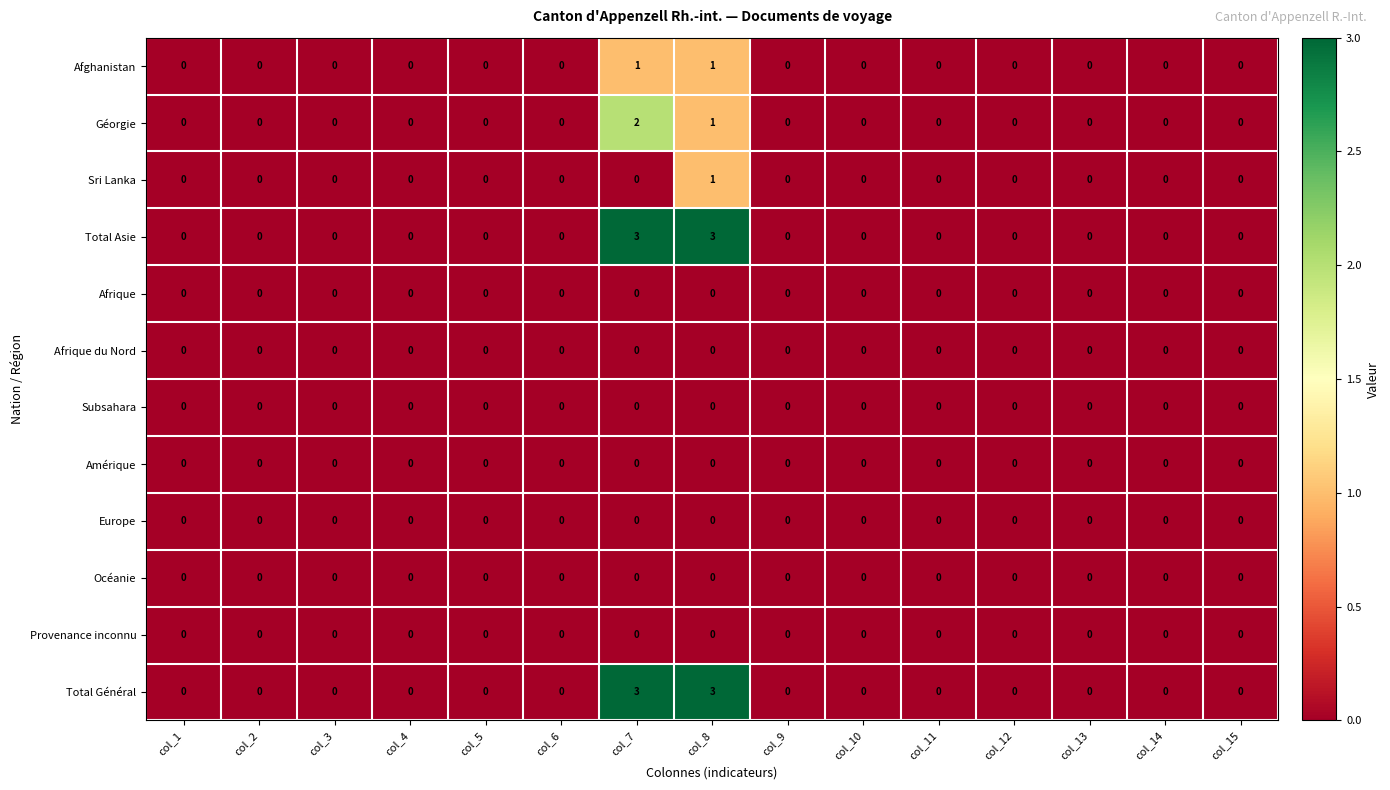

The Total Asie series shows 0 at col_1. True or false?

True